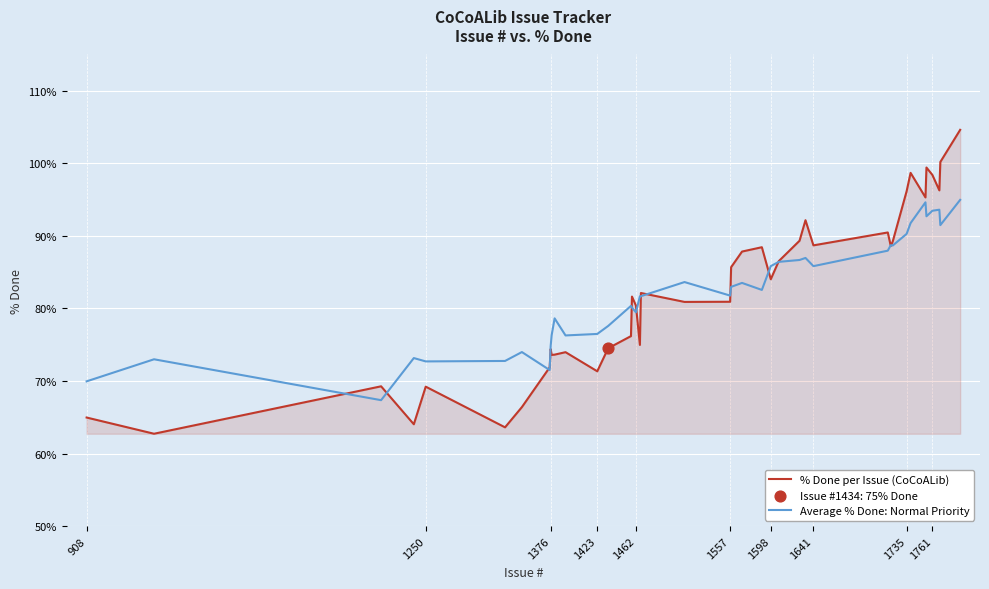

Which series has the largest range (max minus min)?

% Done per Issue (CoCoALib)